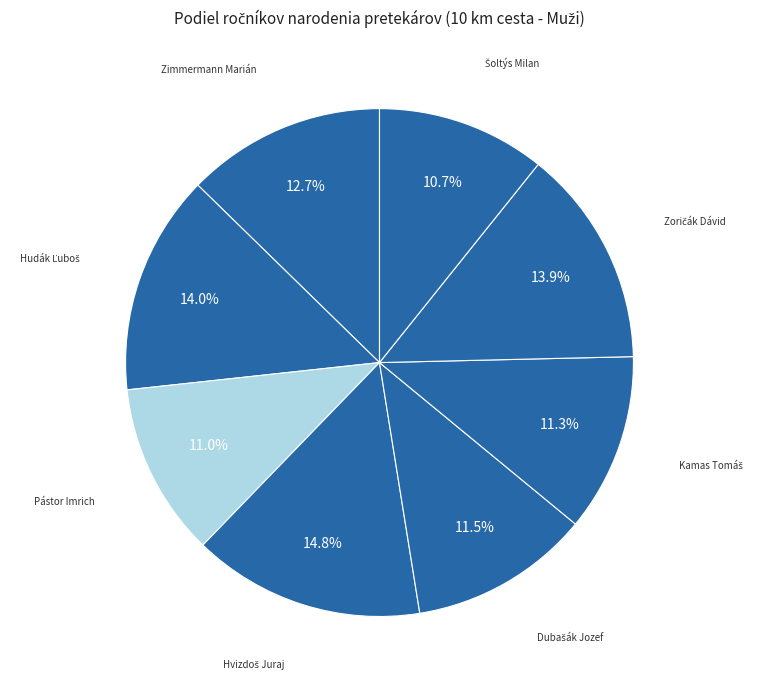

How many segments does this pie chart have?

8